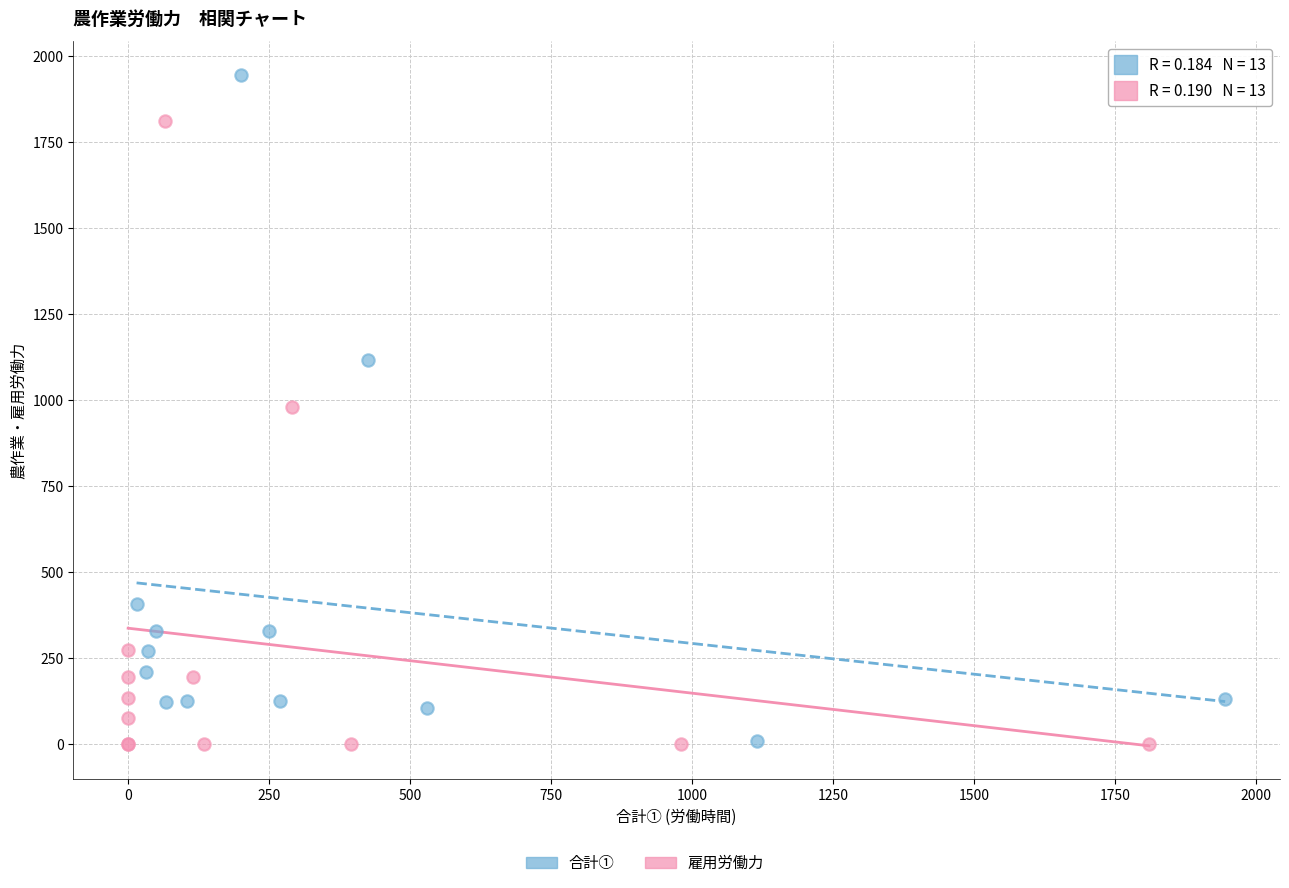

Which series has the widest spread of Y values?

合計①